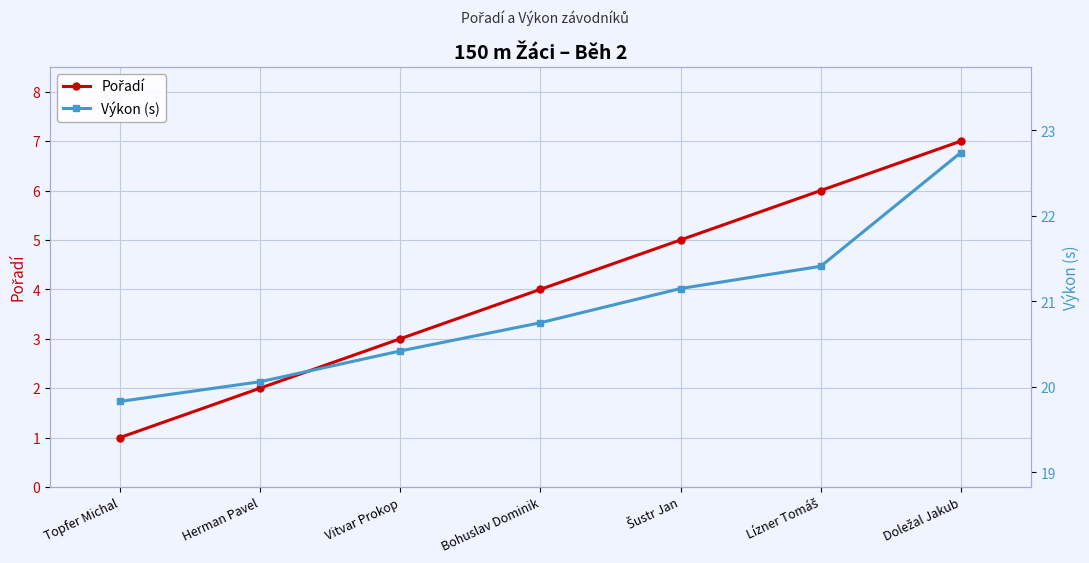

List the series in order of their peak value, highest first.

Výkon (s), Pořadí